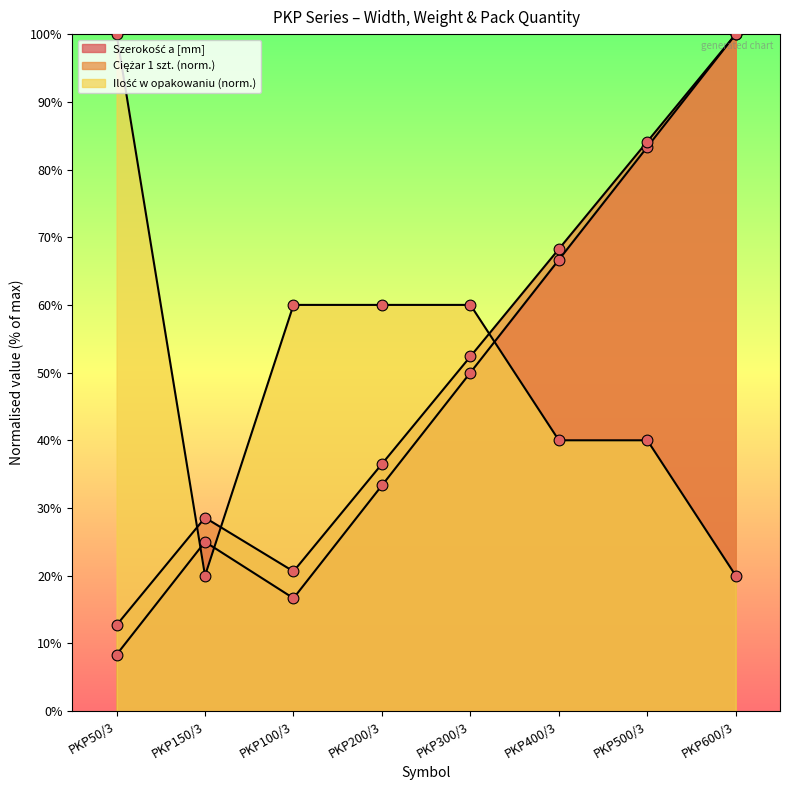

Which series contains the lowest Y value?

Szerokość a [mm]